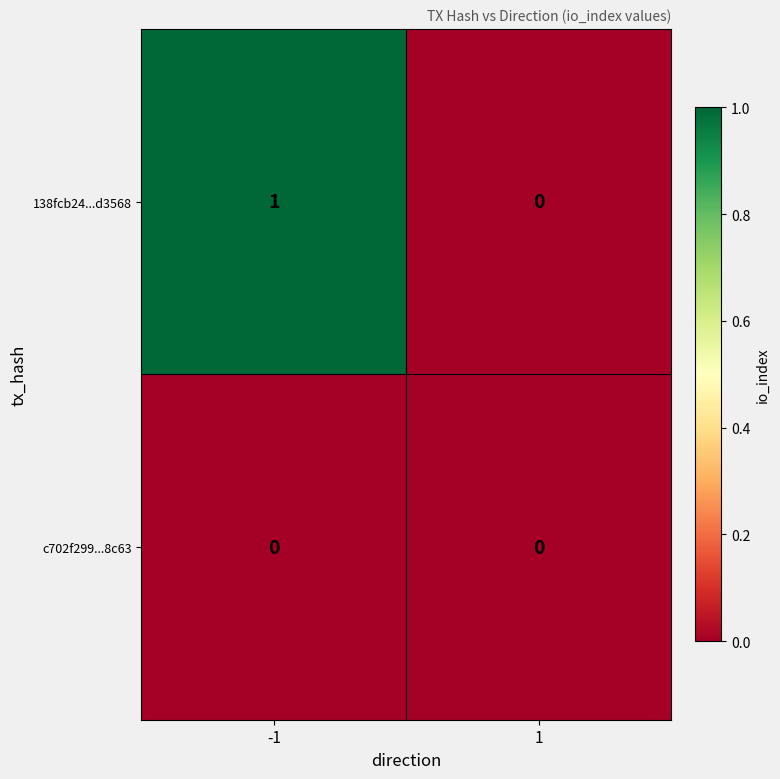

At -1, list the series in order from largest to smallest.

138fcb24...d3568, c702f299...8c63